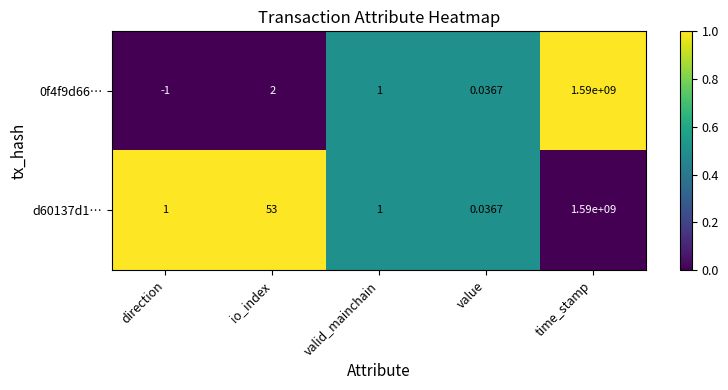

At which category does the chart reach its minimum across all series?

direction